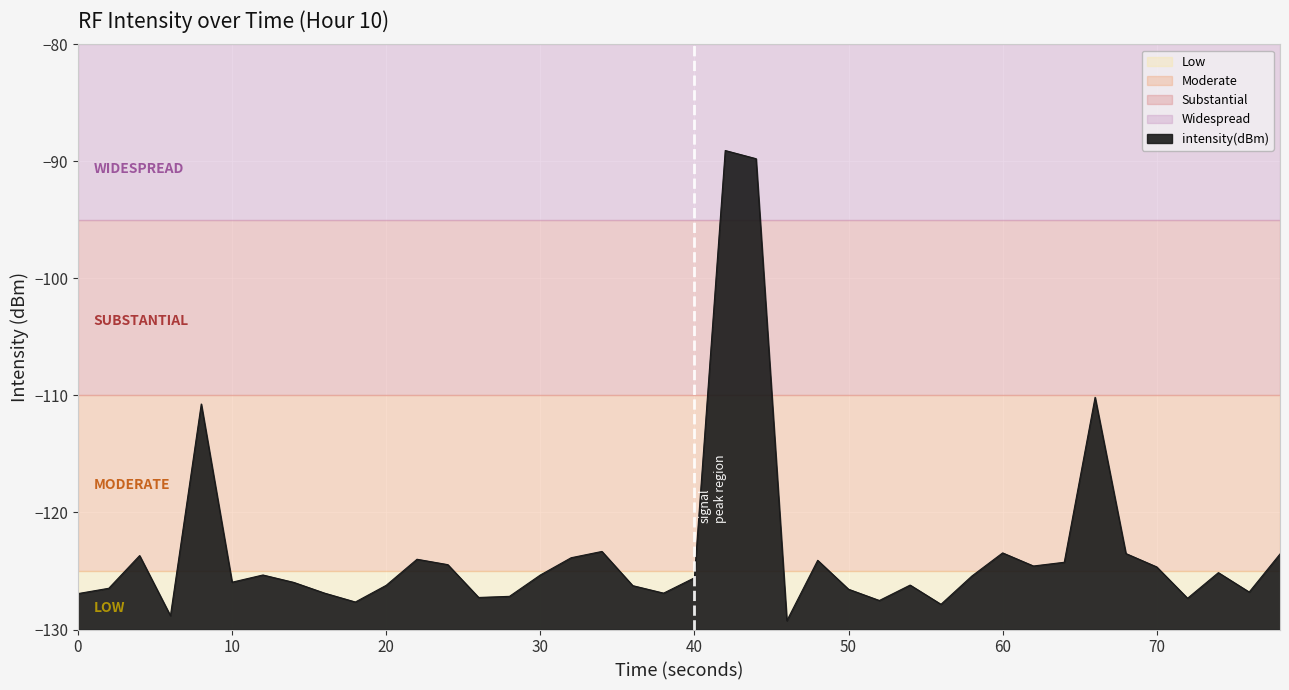

What is the greatest value displayed?

-89.1